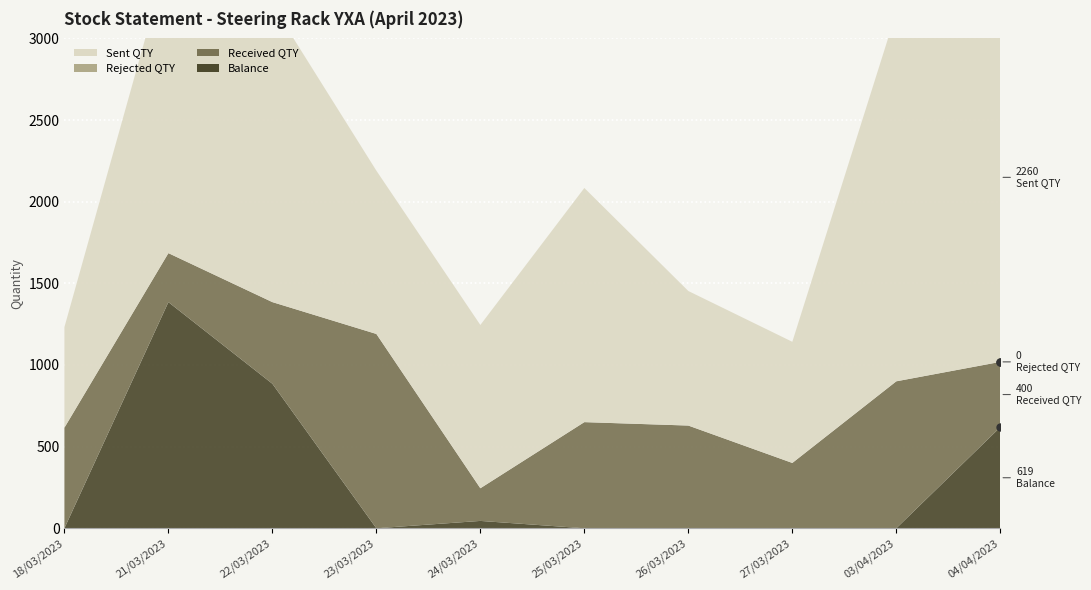

What are all the series names shown in the legend?

Balance, Received QTY, Rejected QTY, Sent QTY